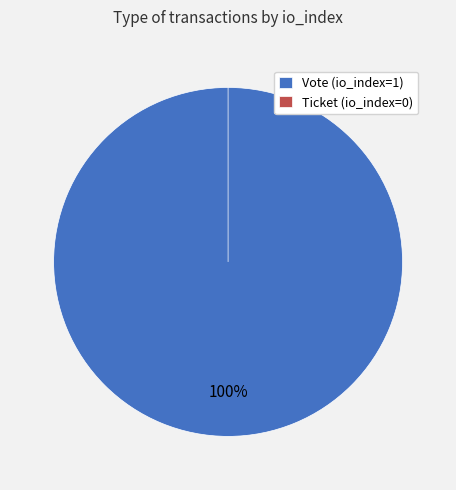

Is Vote (io_index=1) the majority of the pie?

Yes